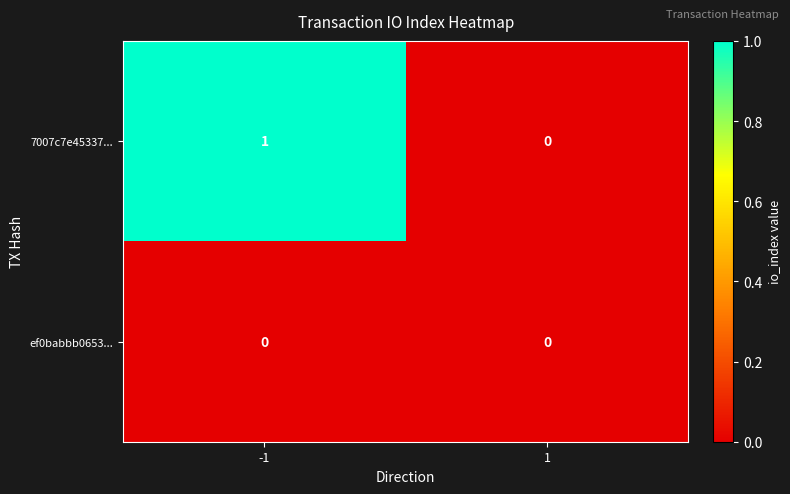

Which series has the largest total across all categories?

7007c7e45337...